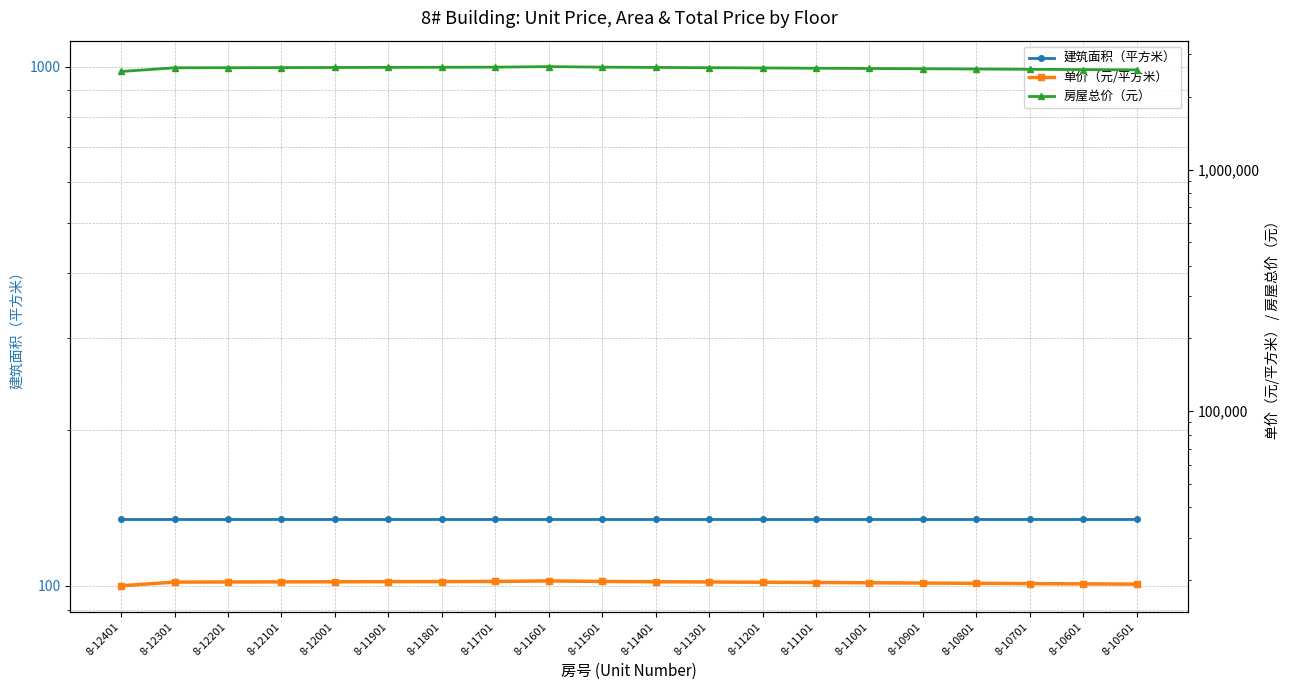

How many data points in 房屋总价（元） are above 2642489?

8